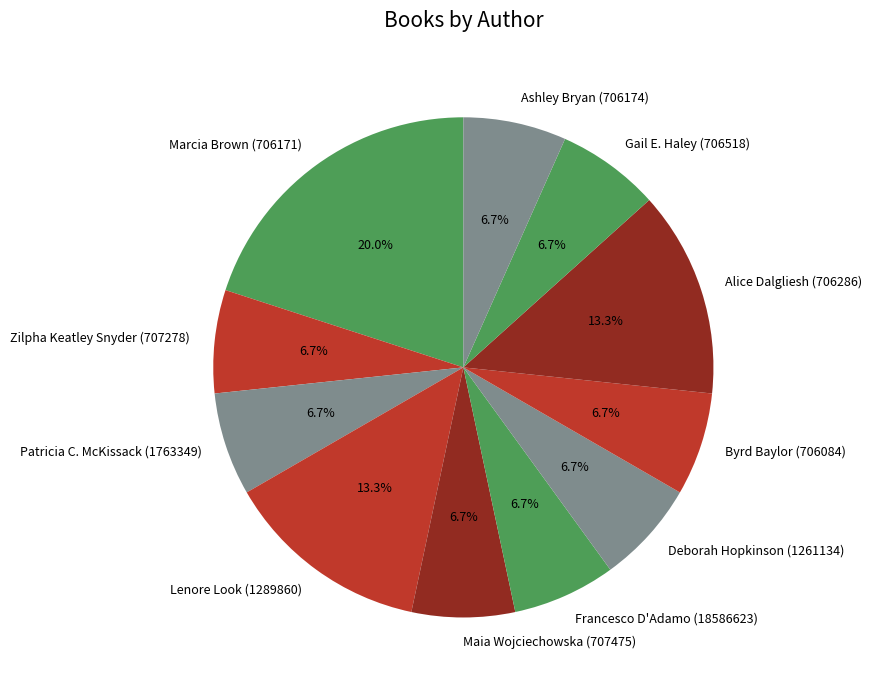

What is the ratio of the value at Gail E. Haley (706518) to the value at Zilpha Keatley Snyder (707278)?

1.0